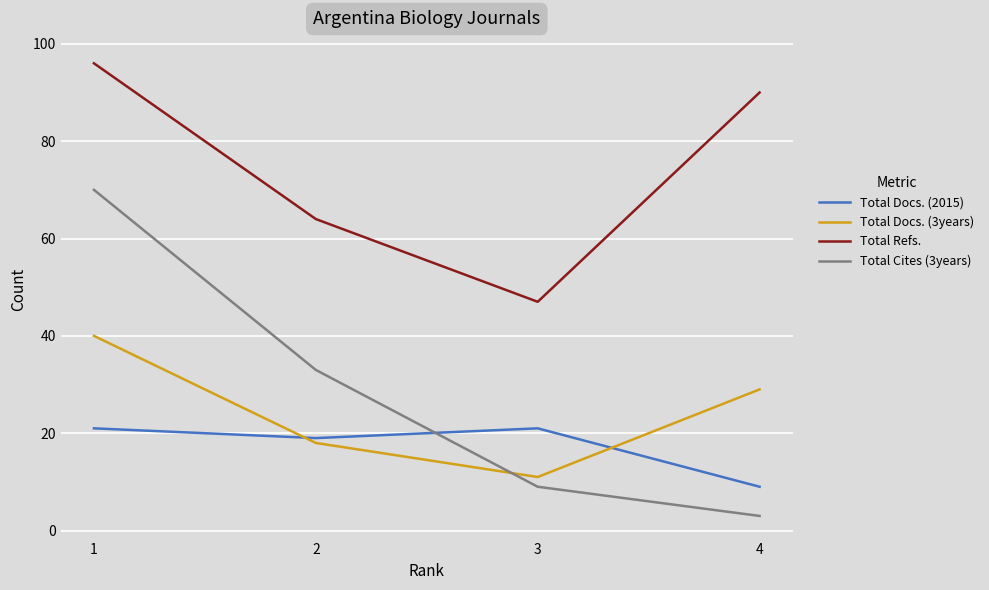

Rank the series by their maximum value, from lowest to highest.

Total Docs. (2015), Total Docs. (3years), Total Cites (3years), Total Refs.